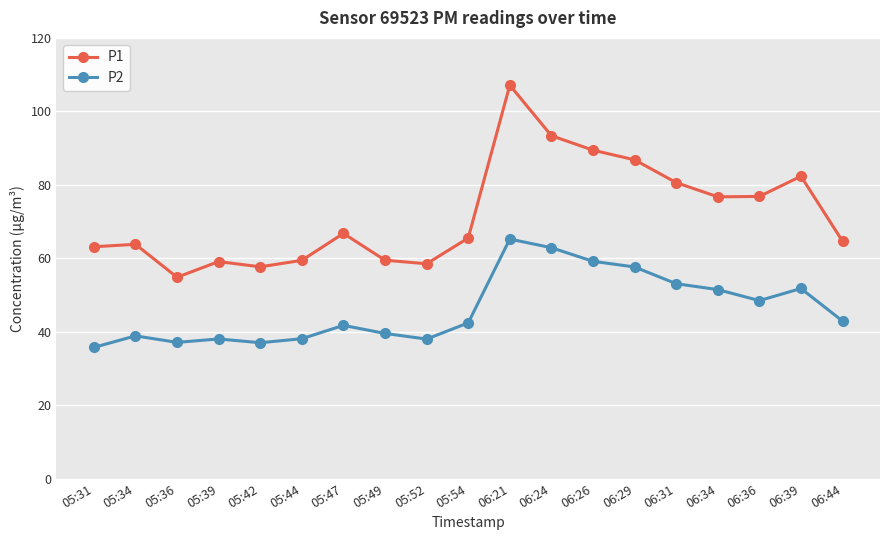

What is the label of the 3rd point from the right?

06:36